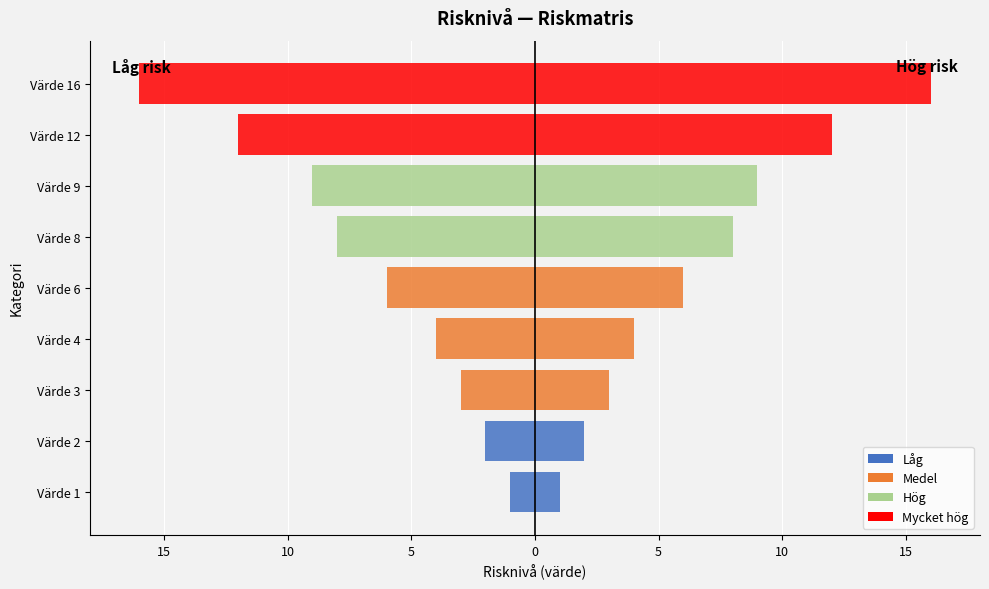

List the series in order of their overall mean, lowest first.

Risknivå (spegelbild), Risknivå